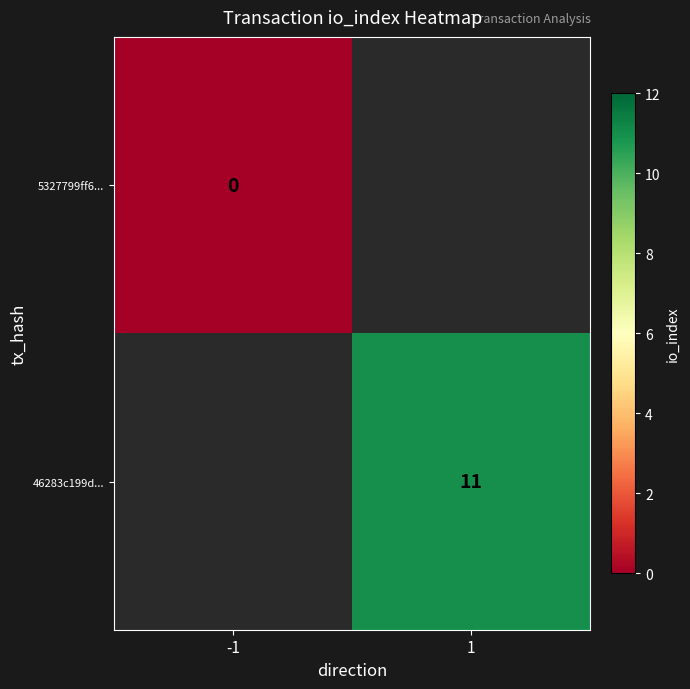

The value of 46283c199d... at 1 is 11. True or false?

True